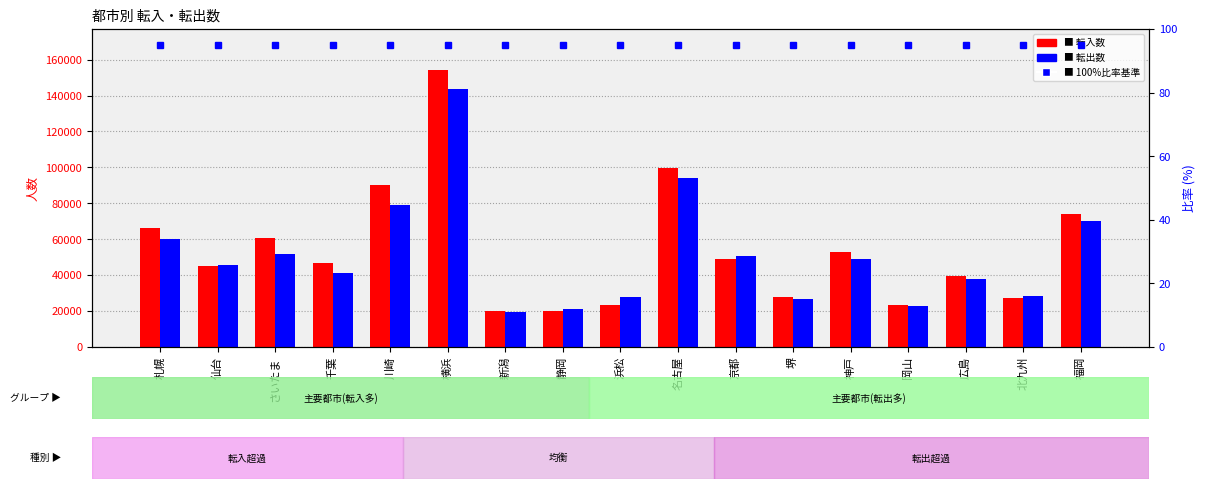

Reading left to right, list all the values displayed in this chart.

転入: 札幌=66471	仙台=45295	さいたま=60447	千葉=46865	川崎=90433	横浜=153945	新潟=20135	静岡=20128	浜松=23388	名古屋=99608	京都=49219	堺=27732	神戸=52748	岡山=23577	広島=39280	北九州=27546	福岡=74271
転出: 札幌=60357	仙台=45636	さいたま=51747	千葉=41211	川崎=79224	横浜=143369	新潟=19258	静岡=21039	浜松=27644	名古屋=93840	京都=50459	堺=26710	神戸=49034	岡山=22820	広島=37581	北九州=28521	福岡=69873
比率 (100%基準): 札幌=95	仙台=95	さいたま=95	千葉=95	川崎=95	横浜=95	新潟=95	静岡=95	浜松=95	名古屋=95	京都=95	堺=95	神戸=95	岡山=95	広島=95	北九州=95	福岡=95